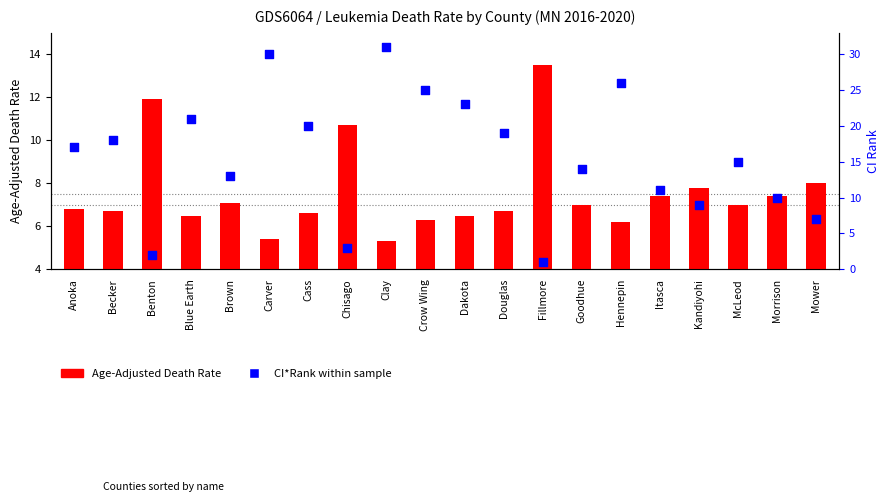

At which category is the sum across all series the highest?

Clay